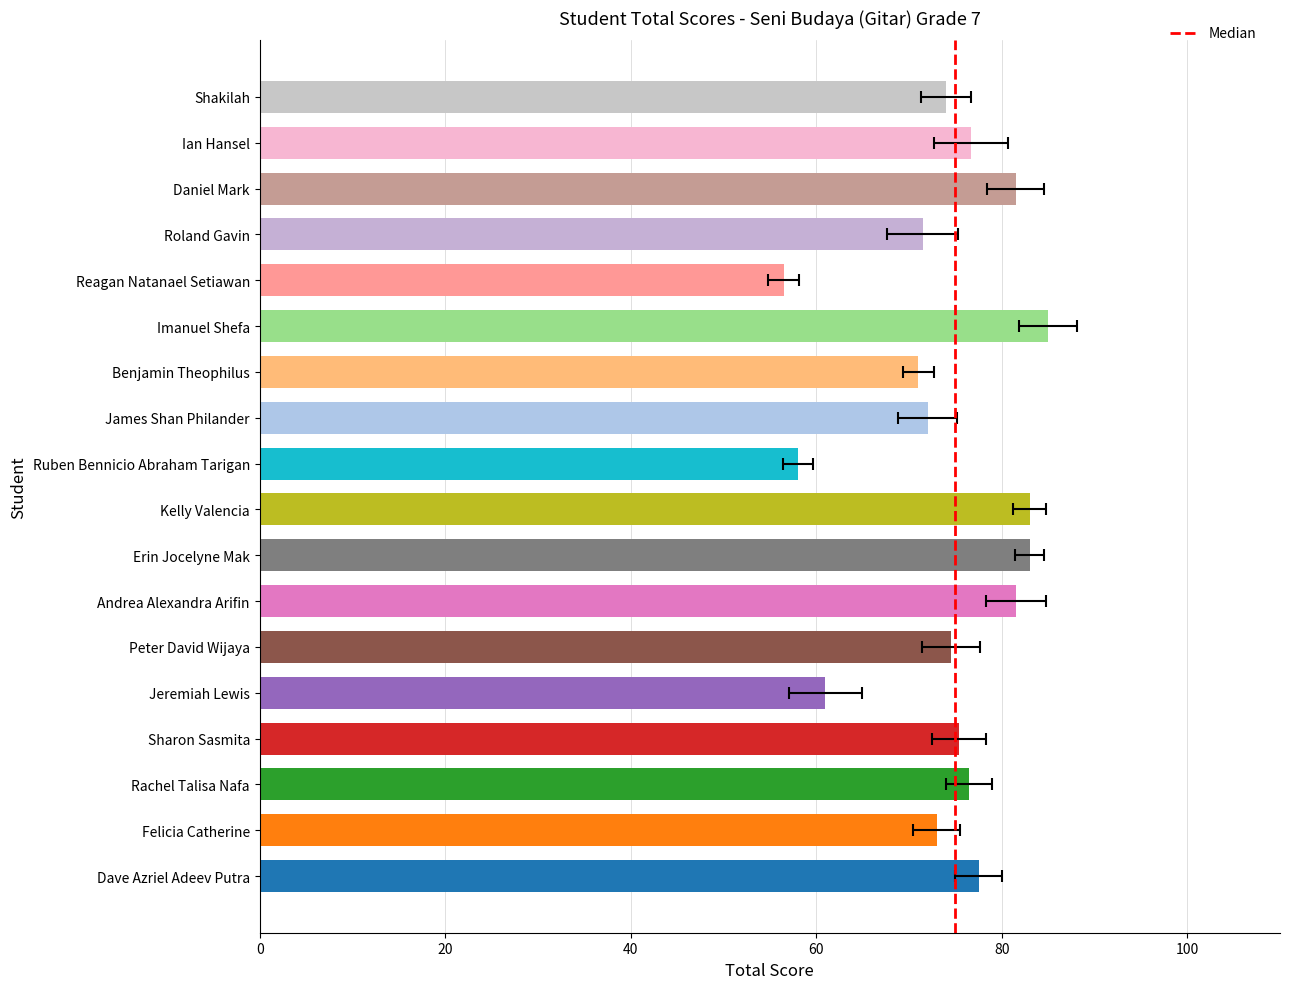

True or false: the data shows 71.5 at Roland Gavin (7.3).

True